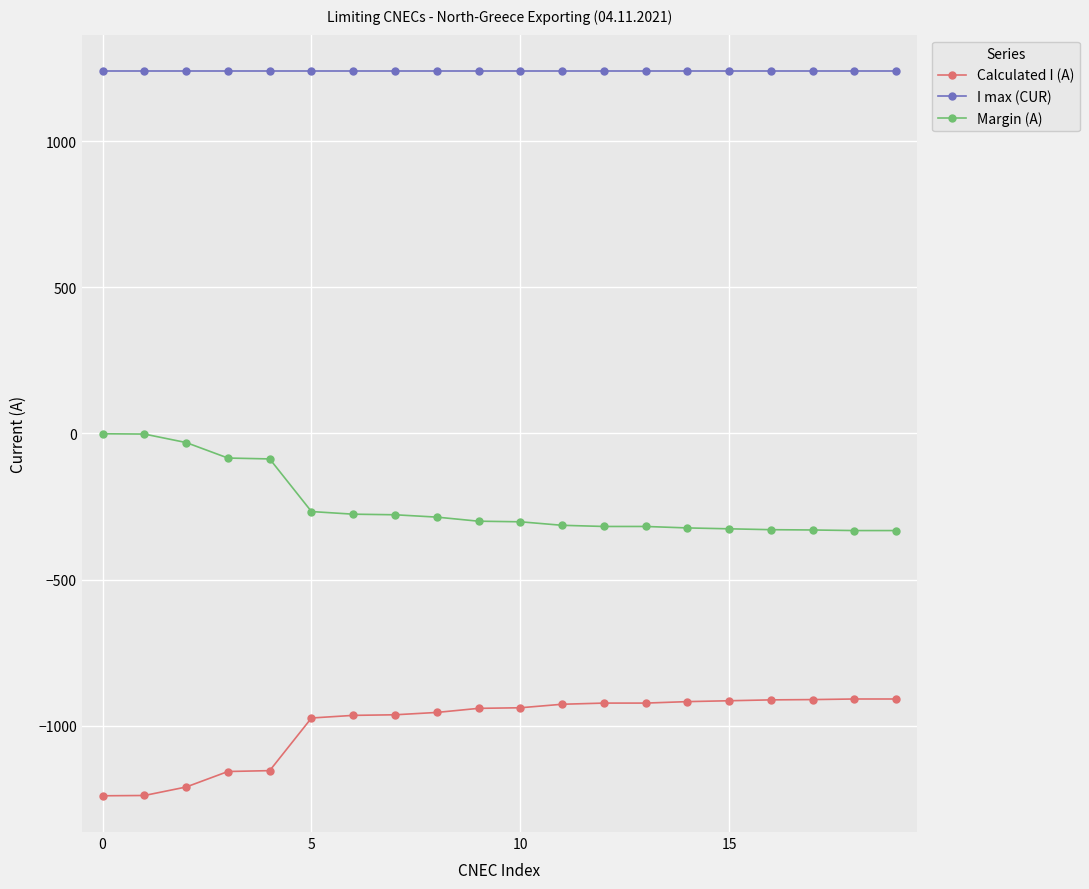

What is the maximum value shown in the chart?

1240